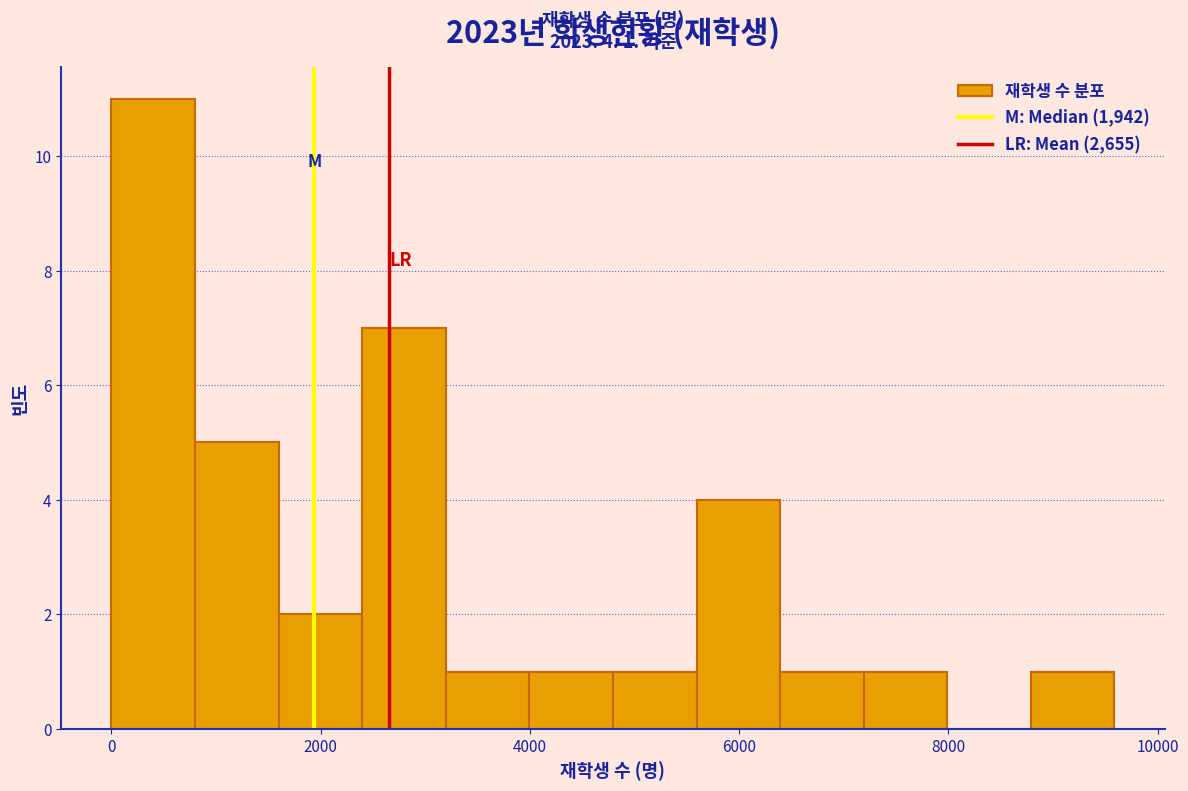

Around what value on the x-axis is the tallest bar? Give the approximate position of its centre, as read against the axis.

400